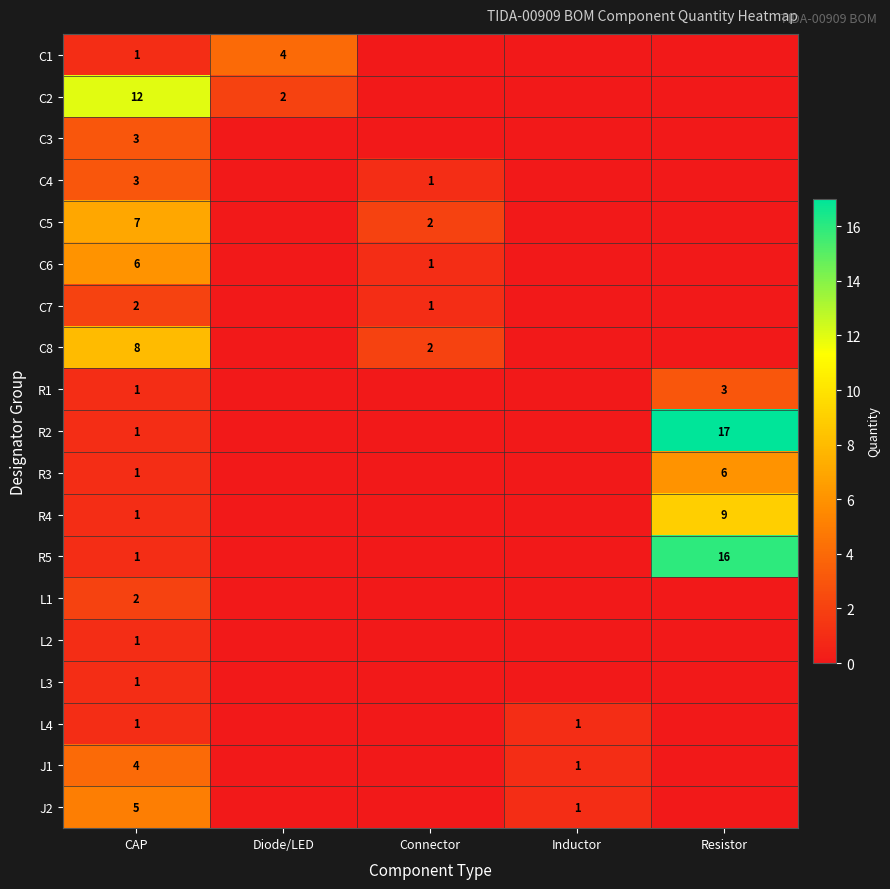

The value of C4 at CAP is 3. True or false?

True